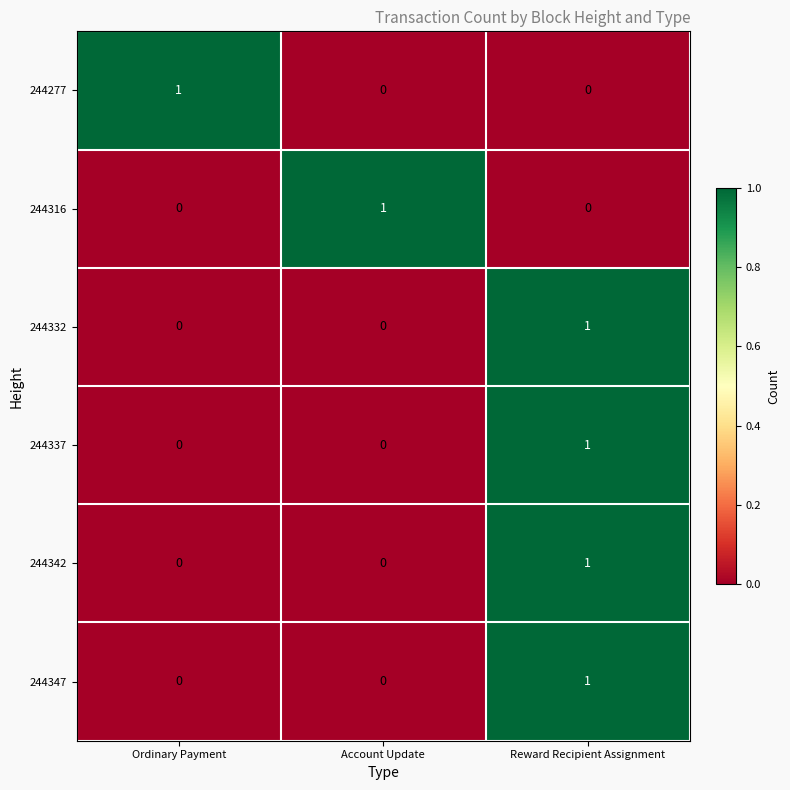

How many categories are shown in the chart?

3